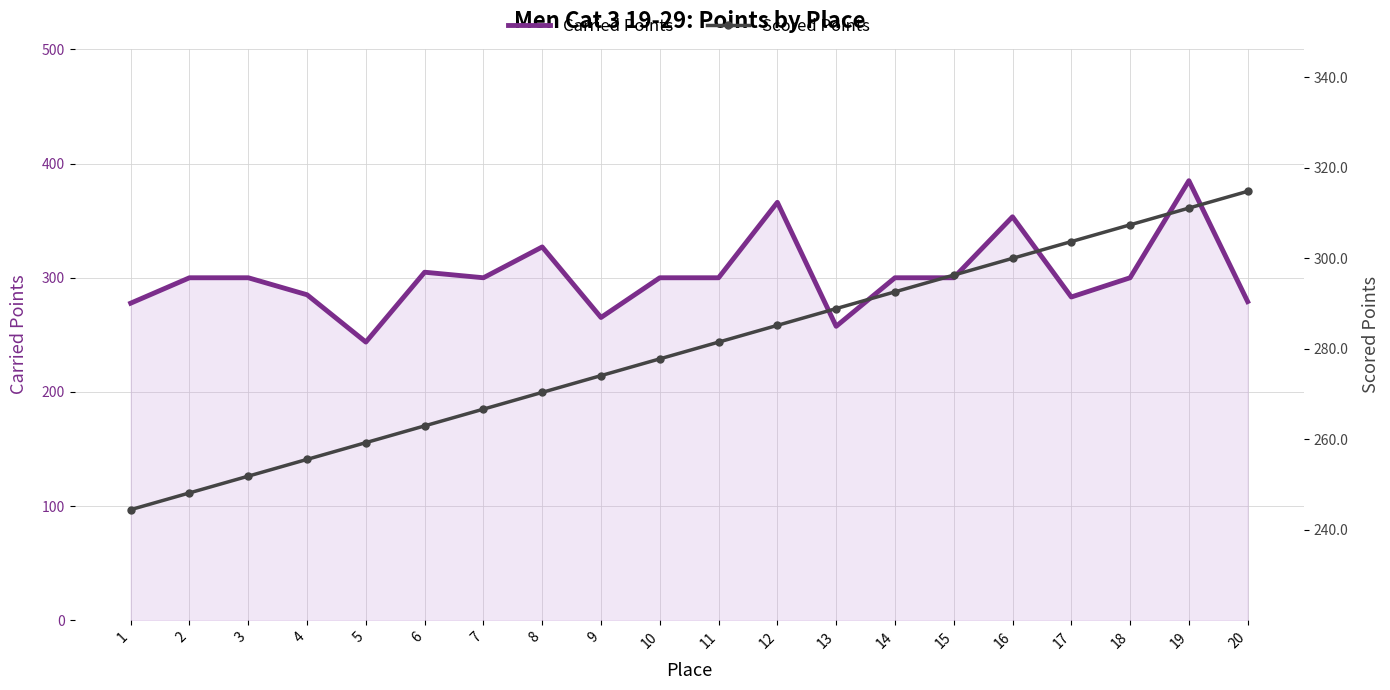

Does the chart have visible grid lines?

Yes